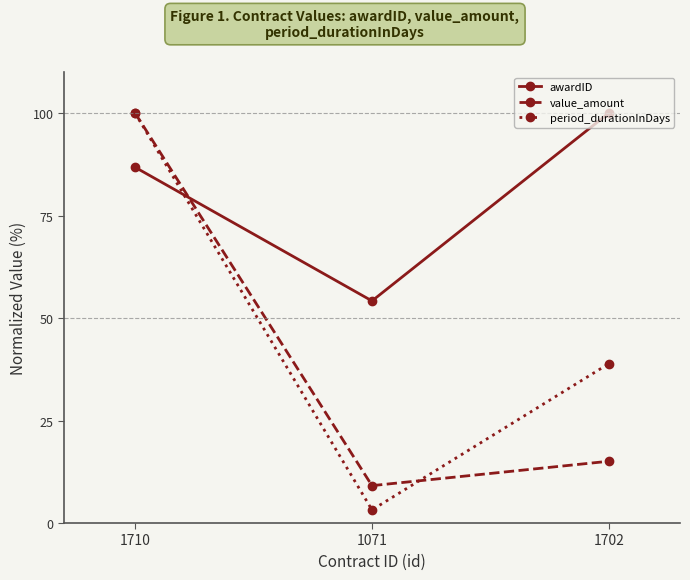

Reading right to left, what are all the values shown in this chart?

awardID: 100.0	54.2	86.8
value_amount: 15.1	9.1	100.0
period_durationInDays: 38.9	3.2	100.0